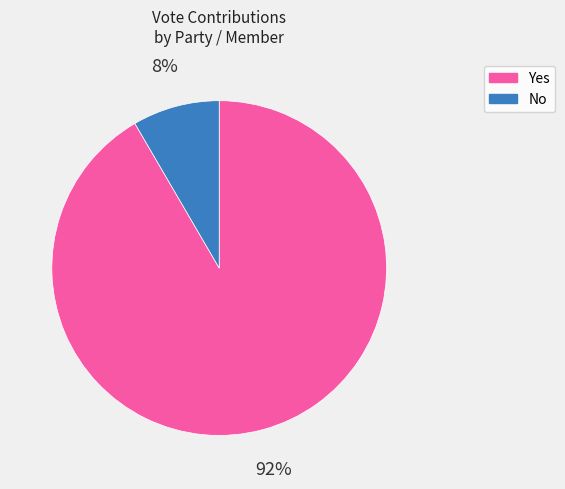

To the nearest percent, what is the average slice percentage?

50%